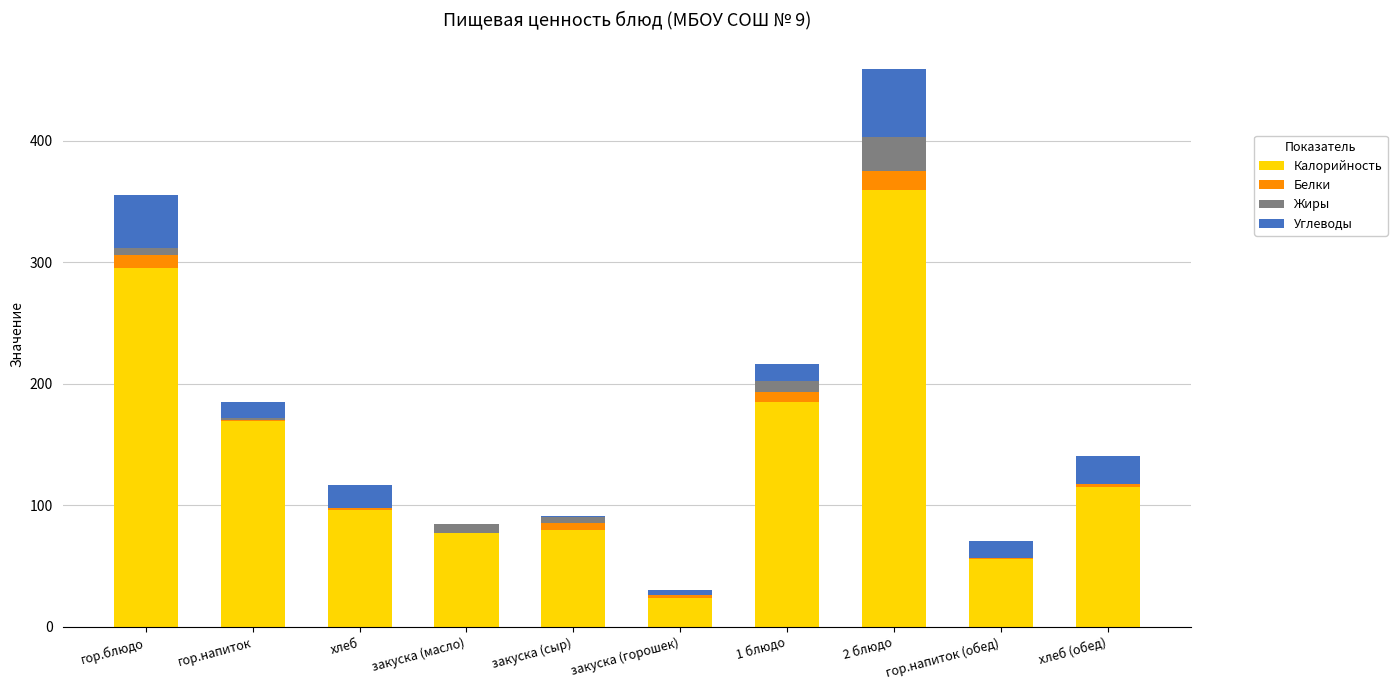

How many categories are shown in the chart?

10